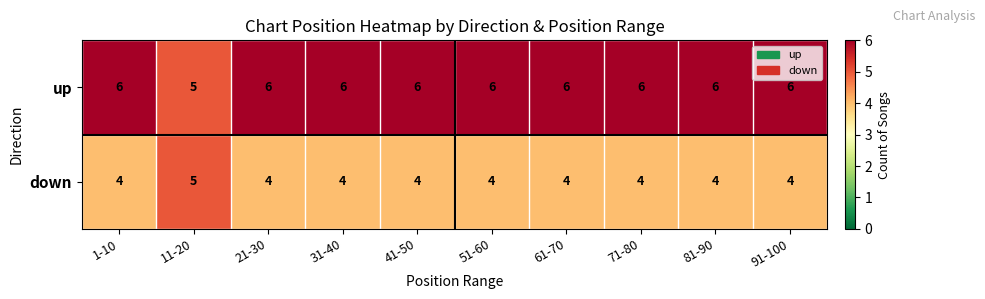

Count the up values in the range 6 to 7.

9